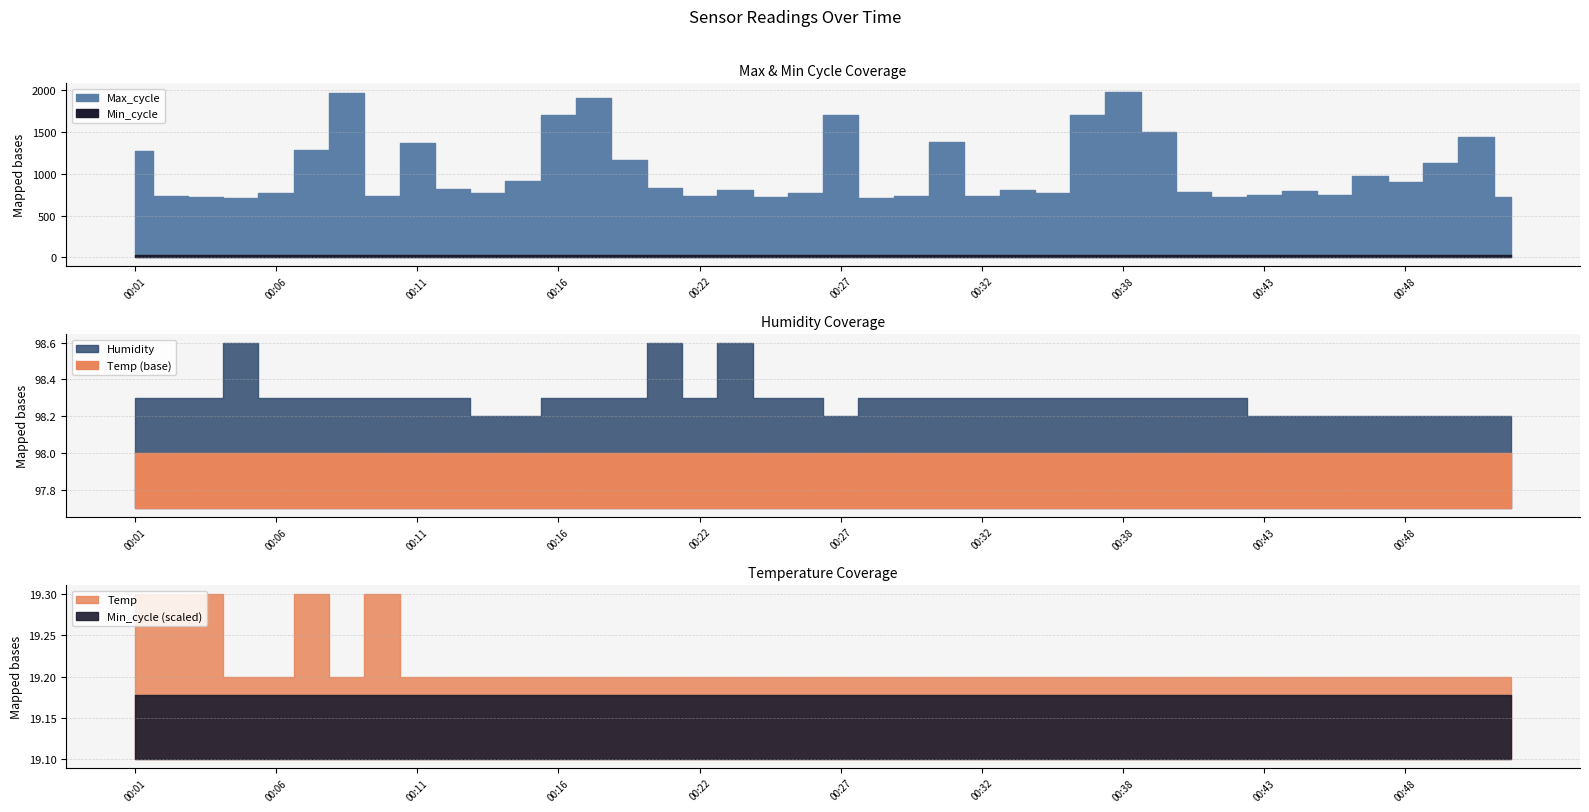

Reading left to right, what are all the values shown in this chart?

Temp: 00:01=19.3	00:02=19.3	00:03=19.3	00:05=19.2	00:06=19.2	00:07=19.3	00:08=19.2	00:10=19.3	00:11=19.2	00:12=19.2	00:14=19.2	00:15=19.2	00:16=19.2	00:18=19.2	00:19=19.2	00:20=19.2	00:22=19.2	00:23=19.2	00:24=19.2	00:26=19.2	00:27=19.2	00:28=19.2	00:30=19.2	00:31=19.2	00:32=19.2	00:34=19.2	00:35=19.2	00:36=19.2	00:38=19.2	00:39=19.2	00:40=19.2	00:42=19.2	00:43=19.2	00:44=19.2	00:46=19.2	00:47=19.2	00:48=19.2	00:50=19.2	00:51=19.2	00:52=19.2
Humidity: 00:01=98.3	00:02=98.3	00:03=98.3	00:05=98.6	00:06=98.3	00:07=98.3	00:08=98.3	00:10=98.3	00:11=98.3	00:12=98.3	00:14=98.2	00:15=98.2	00:16=98.3	00:18=98.3	00:19=98.3	00:20=98.6	00:22=98.3	00:23=98.6	00:24=98.3	00:26=98.3	00:27=98.2	00:28=98.3	00:30=98.3	00:31=98.3	00:32=98.3	00:34=98.3	00:35=98.3	00:36=98.3	00:38=98.3	00:39=98.3	00:40=98.3	00:42=98.3	00:43=98.2	00:44=98.2	00:46=98.2	00:47=98.2	00:48=98.2	00:50=98.2	00:51=98.2	00:52=98.2
Min_cycle: 00:01=28.0	00:02=28.0	00:03=28.0	00:05=28.0	00:06=28.0	00:07=28.0	00:08=28.0	00:10=28.0	00:11=28.0	00:12=28.0	00:14=28.0	00:15=28.0	00:16=28.0	00:18=28.0	00:19=28.0	00:20=28.0	00:22=28.0	00:23=28.0	00:24=28.0	00:26=28.0	00:27=28.0	00:28=28.0	00:30=28.0	00:31=28.0	00:32=28.0	00:34=28.0	00:35=28.0	00:36=28.0	00:38=28.0	00:39=28.0	00:40=28.0	00:42=28.0	00:43=28.0	00:44=28.0	00:46=28.0	00:47=28.0	00:48=28.0	00:50=28.0	00:51=28.0	00:52=28.0
Max_cycle: 00:01=1274.0	00:02=728.0	00:03=718.0	00:05=704.0	00:06=771.0	00:07=1280.0	00:08=1965.0	00:10=734.0	00:11=1361.0	00:12=817.0	00:14=764.0	00:15=910.0	00:16=1700.0	00:18=1906.0	00:19=1163.0	00:20=830.0	00:22=736.0	00:23=805.0	00:24=719.0	00:26=764.0	00:27=1696.0	00:28=704.0	00:30=737.0	00:31=1381.0	00:32=729.0	00:34=807.0	00:35=772.0	00:36=1697.0	00:38=1979.0	00:39=1502.0	00:40=783.0	00:42=726.0	00:43=745.0	00:44=796.0	00:46=743.0	00:47=969.0	00:48=904.0	00:50=1130.0	00:51=1439.0	00:52=726.0